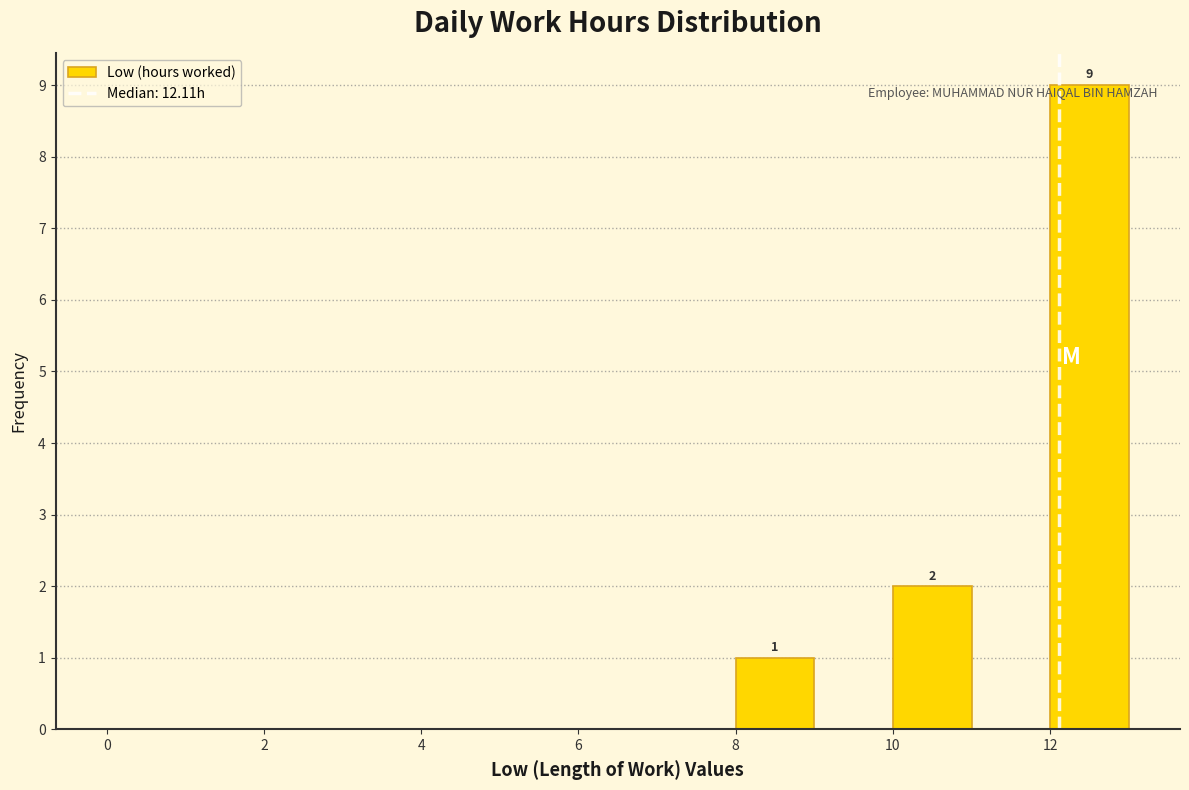

Which range on the x-axis has the tallest bar?

12 to 13